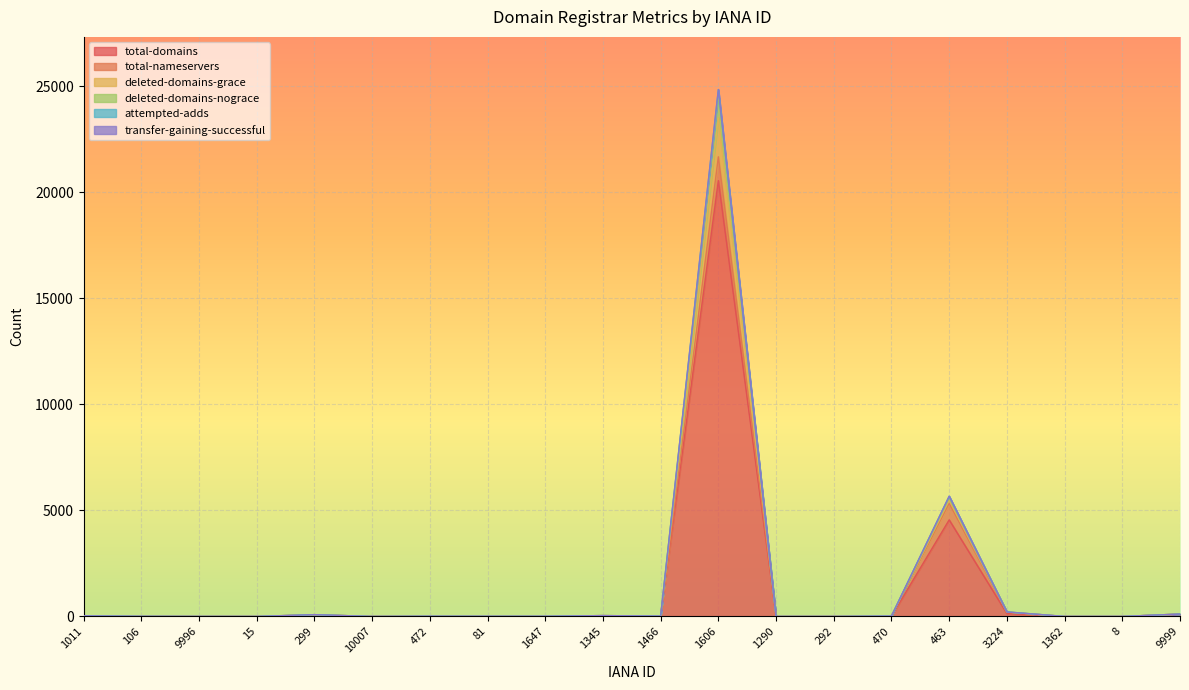

What is the difference between the maximum and second lowest values in the total-domains series?

20545